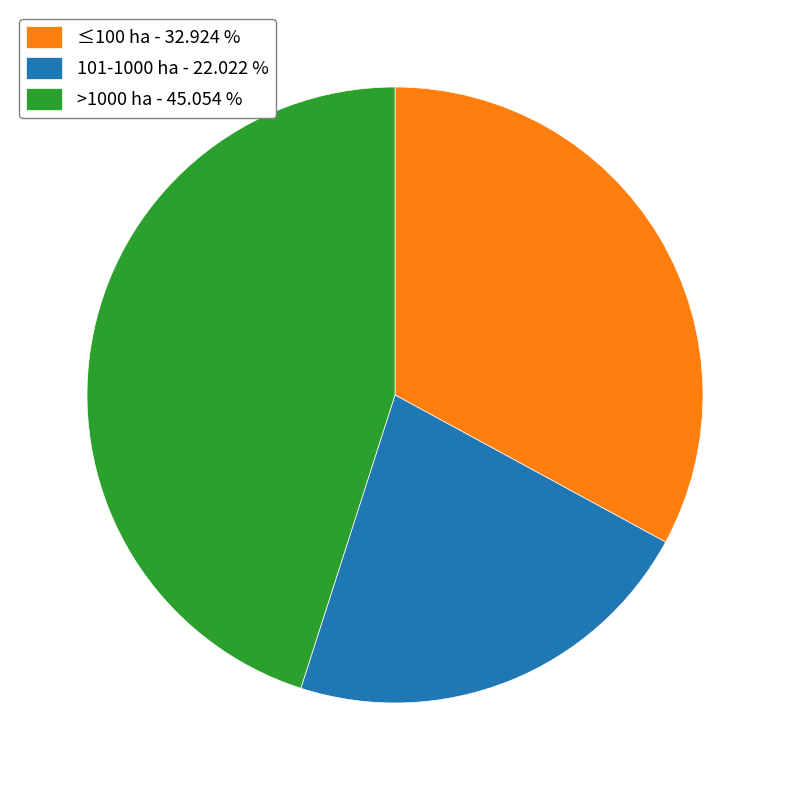

Do 101-1000 ha - 22.022 % and ≤100 ha - 32.924 % together represent more than half of the pie?

Yes